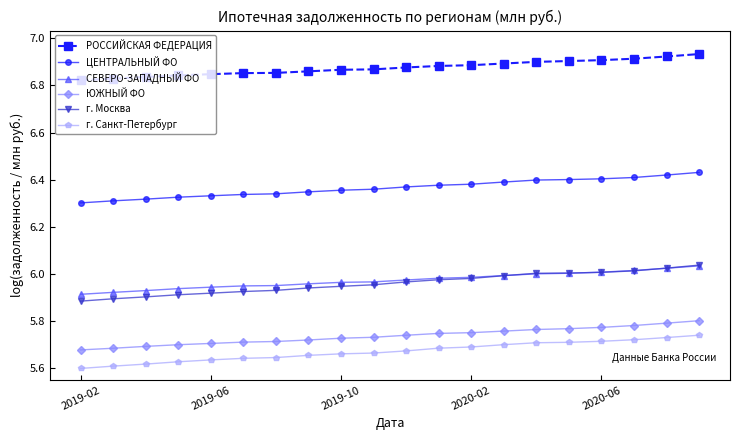

Is this an area chart (filled region under the line)?

No